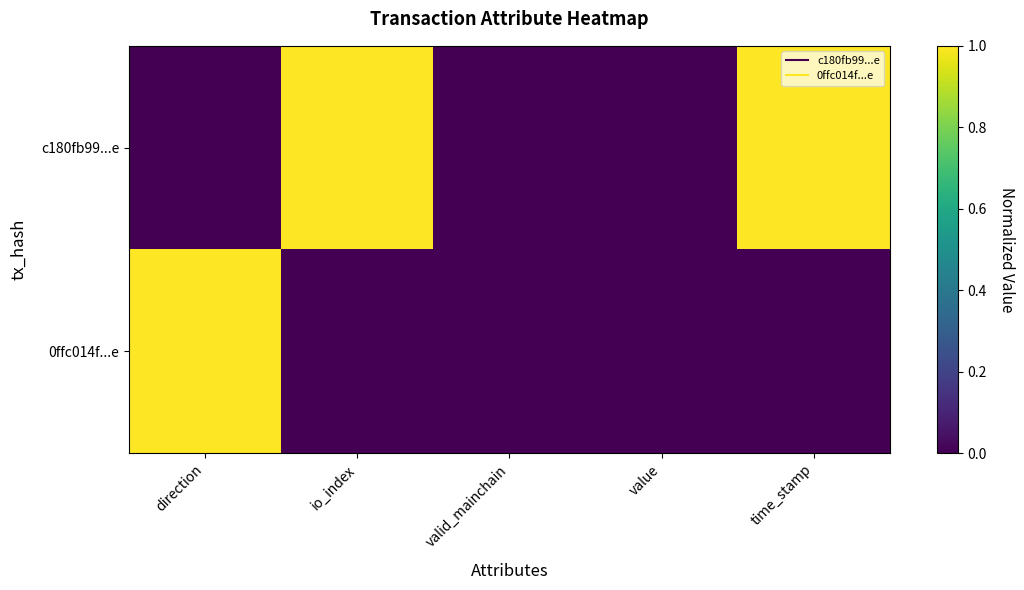

At which category does the chart reach its minimum across all series?

direction